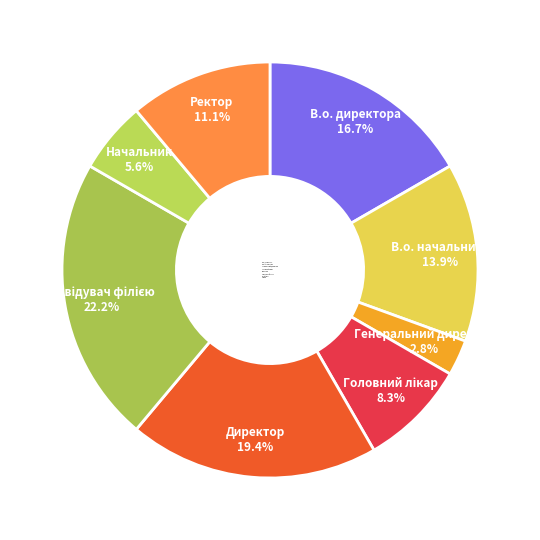

Which category has the smallest portion of the pie?

Генеральний директор